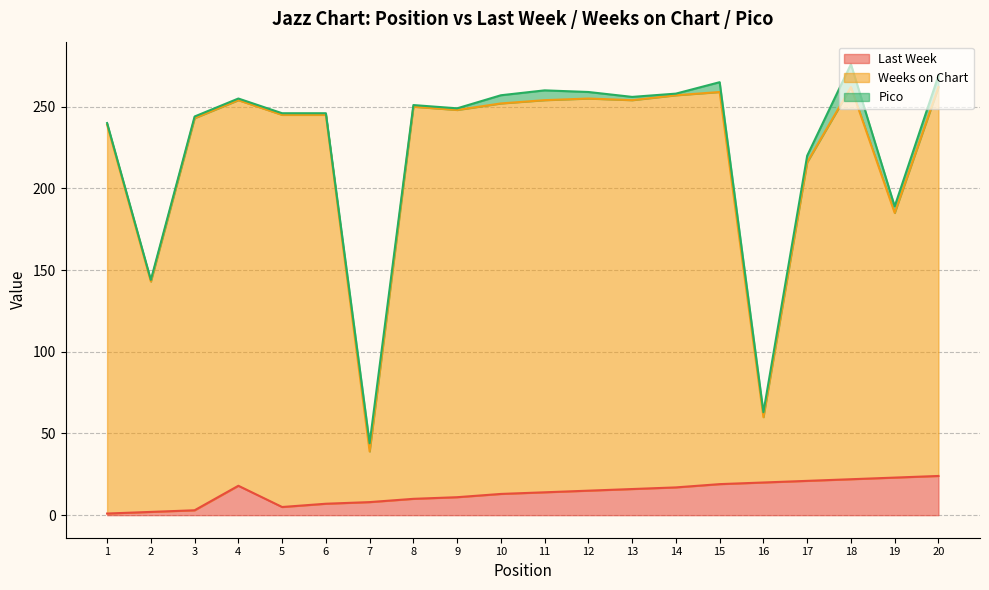

True or false: Last Week and Weeks on Chart cross at least once.

False